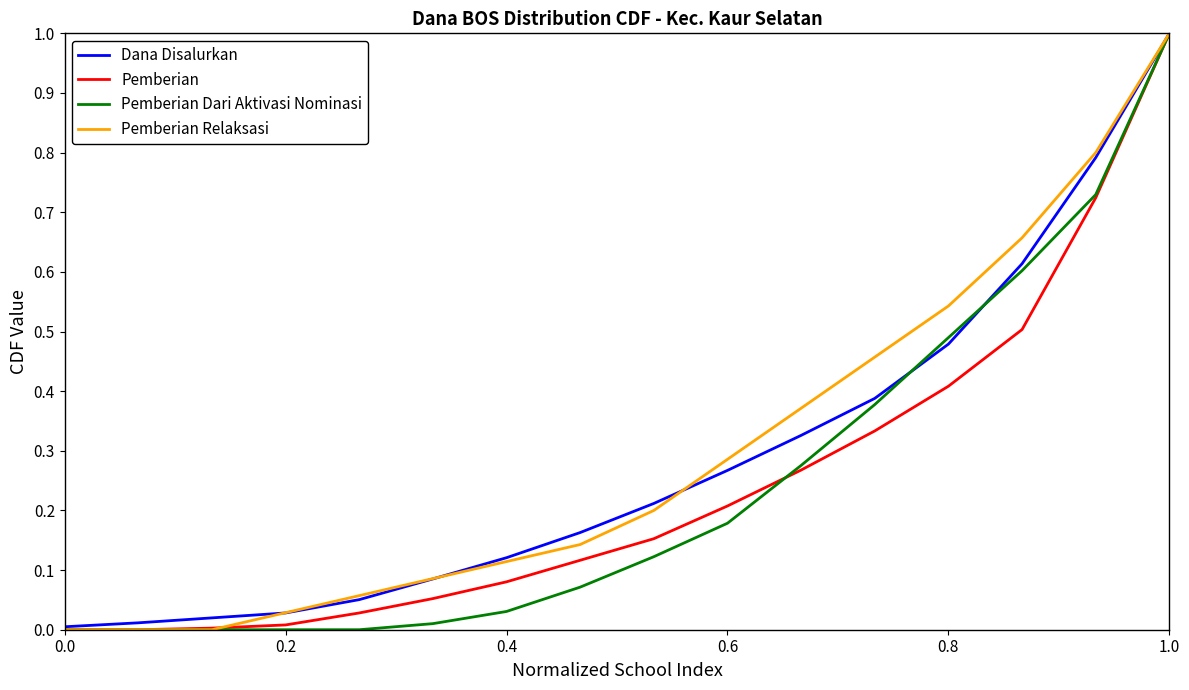

What is the maximum value for Pemberian?

1.0